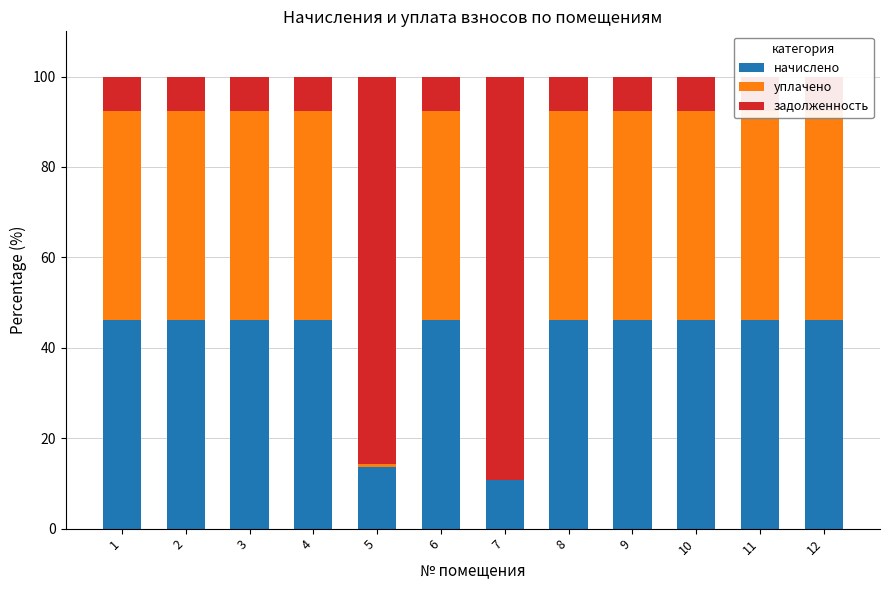

Reading left to right, transcribe all the data shown in this chart.

начислено: 46.2	46.2	46.2	46.2	13.6	46.2	10.8	46.2	46.2	46.2	46.2	46.2
уплачено: 46.2	46.2	46.2	46.2	0.8	46.2	0.0	46.2	46.2	46.2	46.2	46.2
задолженность: 7.7	7.7	7.7	7.7	85.6	7.7	89.2	7.7	7.7	7.7	7.7	7.7